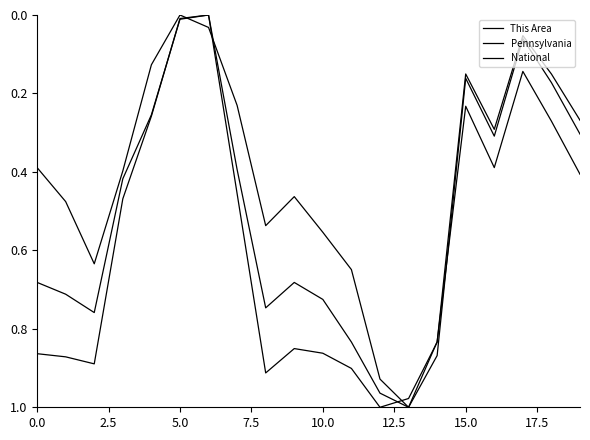

Reading right to left, what are all the values shown in this chart?

This Area: 0.4	0.3	0.1	0.4	0.2	0.8	1.0	0.9	0.6	0.6	0.5	0.5	0.2	0.0	0.0	0.1	0.4	0.6	0.5	0.4
Pennsylvania: 0.3	0.2	0.1	0.3	0.2	0.9	1.0	1.0	0.8	0.7	0.7	0.7	0.4	0.0	0.0	0.3	0.4	0.8	0.7	0.7
National: 0.3	0.2	0.1	0.3	0.2	0.8	1.0	1.0	0.9	0.9	0.9	0.9	0.5	0.0	0.0	0.3	0.5	0.9	0.9	0.9